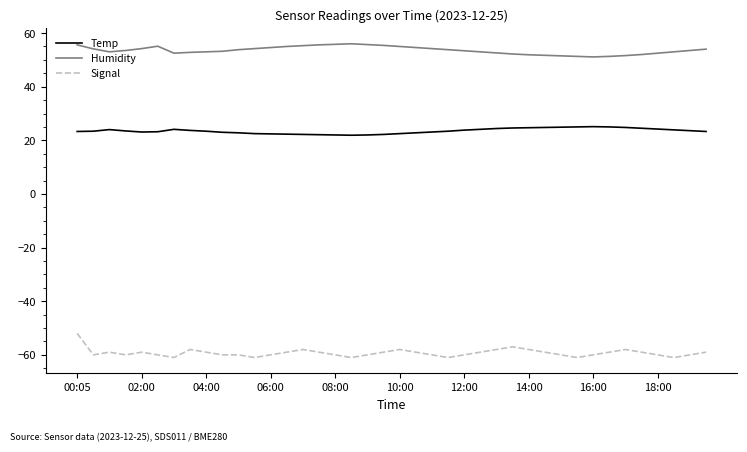

What is the minimum value for Signal?

-61.0